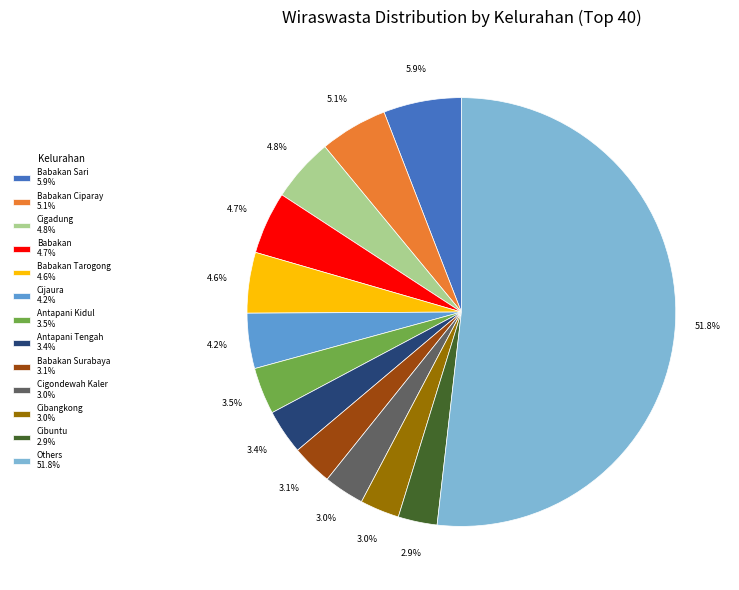

Is there a majority slice in this chart?

Yes